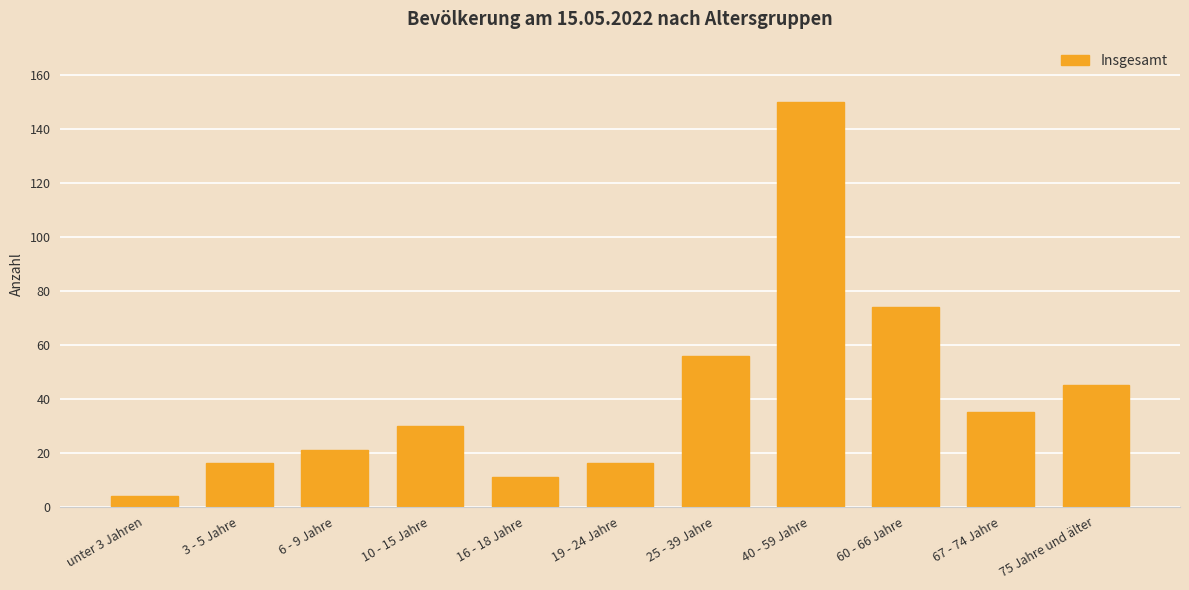

Are the bars grouped side by side (vs. stacked)?

No